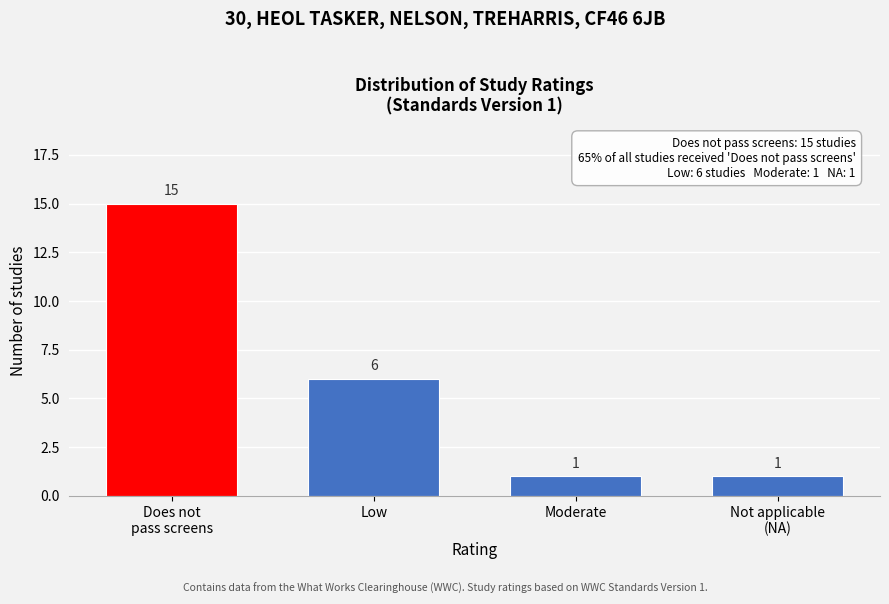

Reading left to right, what are all the values shown in this chart?

15	6	1	1